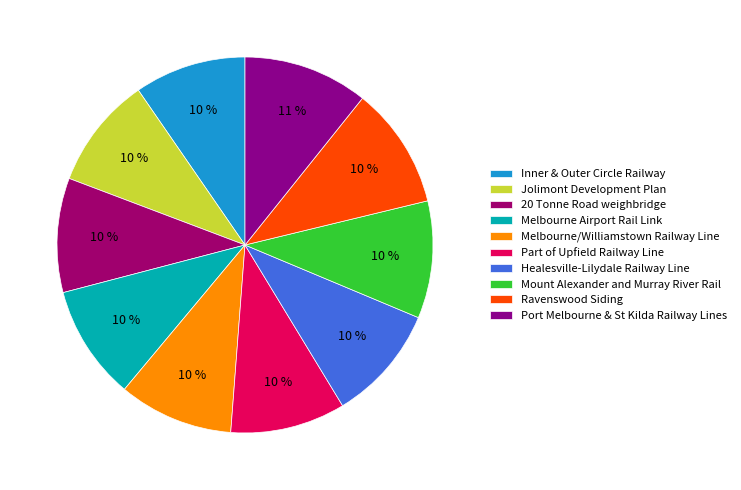

Is there any slice that represents more than half of the pie?

No